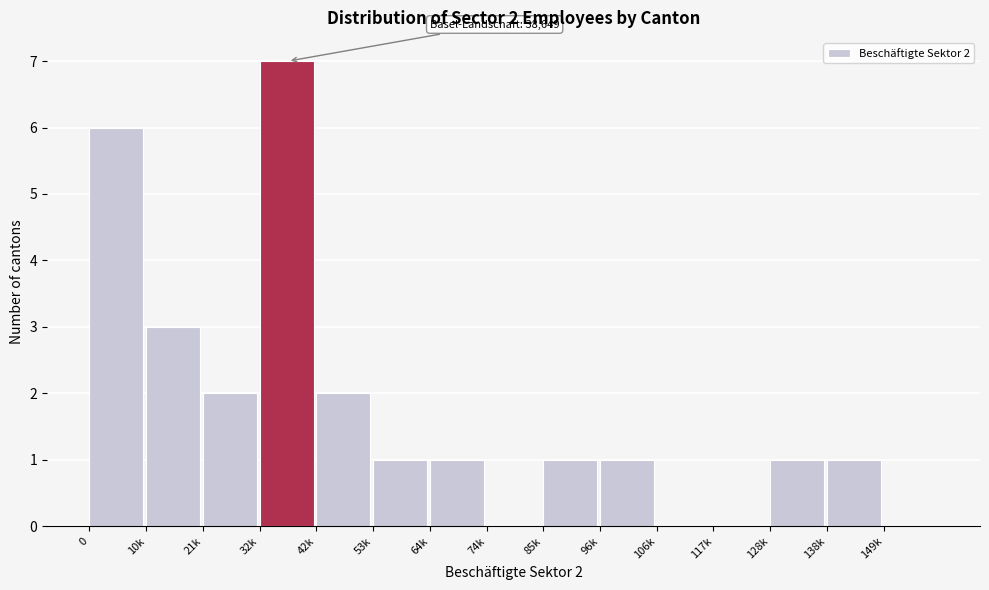

Reading left to right, list all the values displayed in this chart.

0=6	10k=3	21k=2	32k=7	42k=2	53k=1	64k=1	74k=0	85k=1	96k=1	106k=0	117k=0	128k=1	138k=1	149k=0